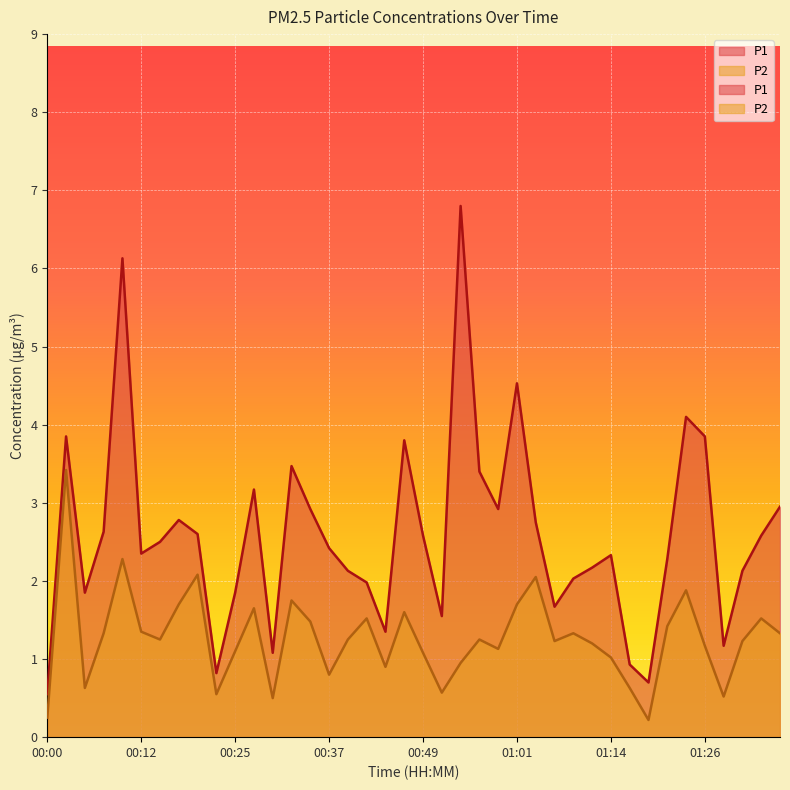

What is the spread (max minus min) of values at 01:01?

2.8